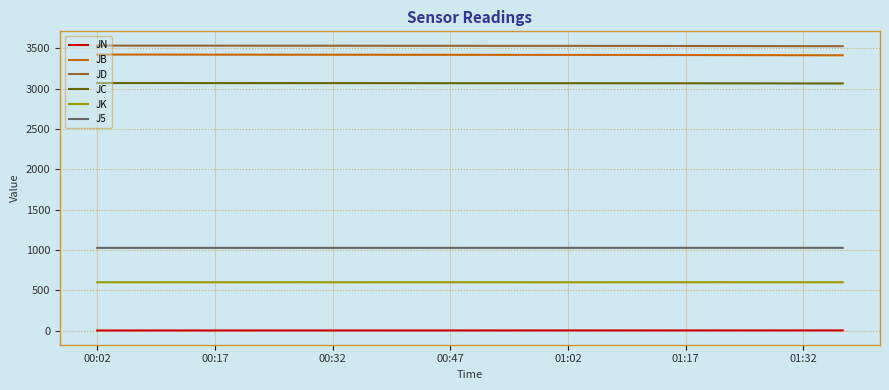

Which series has the largest total across all categories?

JD